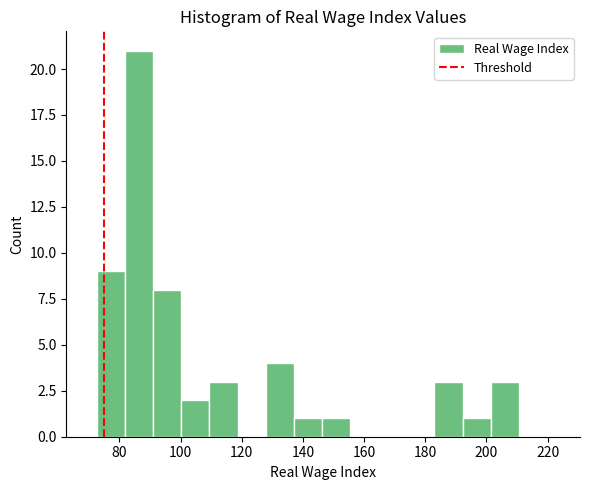

Reading left to right, list every bar in this chart as the range it spans on the x-axis followed by its height. Neither the bar edges nor the heights are printed on the chart, so give them approximately, as read against the axes.

72 to 82: 9
82 to 92: 21
92 to 100: 8
100 to 110: 2
110 to 118: 3
118 to 128: 0
128 to 138: 4
138 to 146: 1
146 to 156: 1
156 to 164: 0
164 to 174: 0
174 to 184: 0
184 to 192: 3
192 to 202: 1
202 to 210: 3